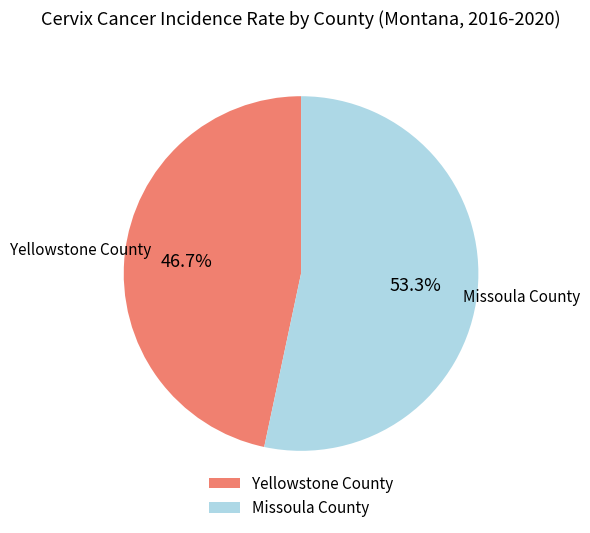

To the nearest percent, what is the difference between the Missoula County and Yellowstone County slice percentages?

7%